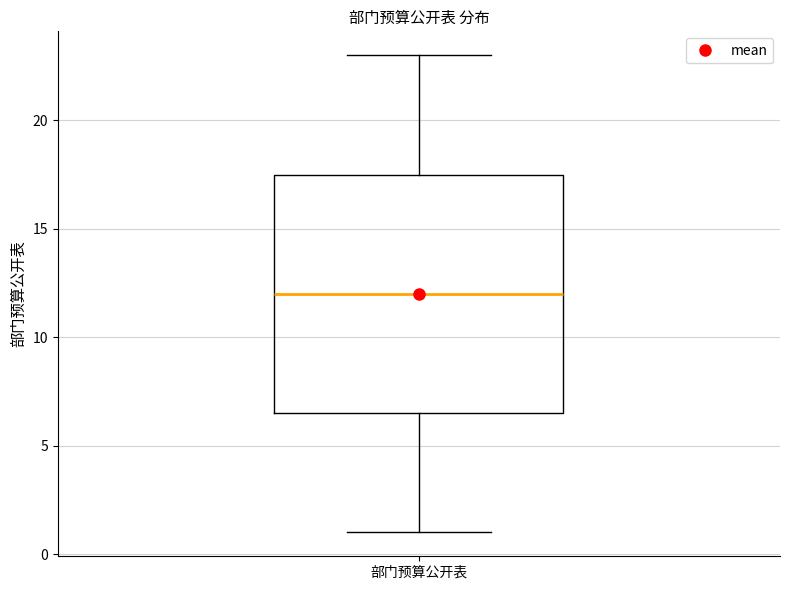

Transcribe this box plot: give where the median line is, the range the box spans, and where the two whiskers end, as read against the y-axis. The values are not printed on the chart, so give them approximately, as read against the axis.

median 12.0, box 6.5 to 17.5, whiskers 1.0 to 23.0